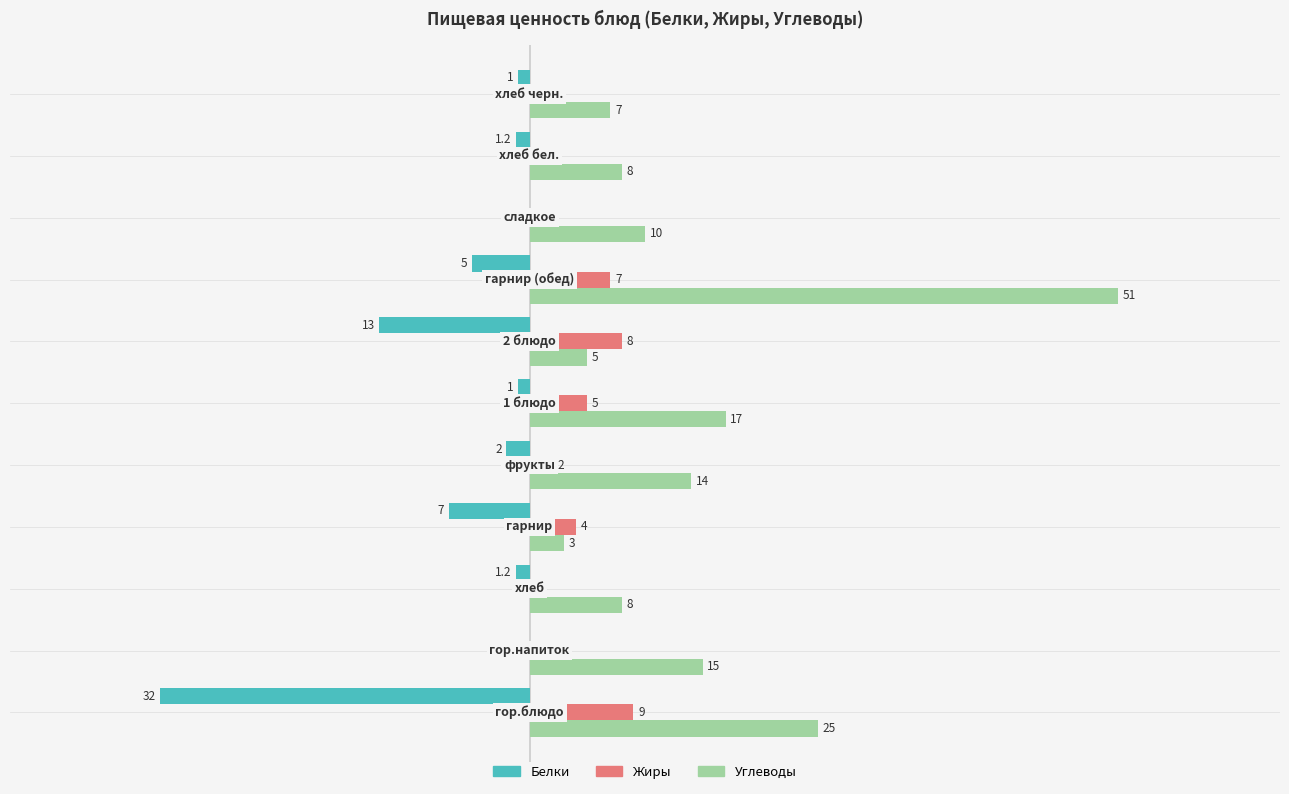

Which series has the largest total across all categories?

Углеводы